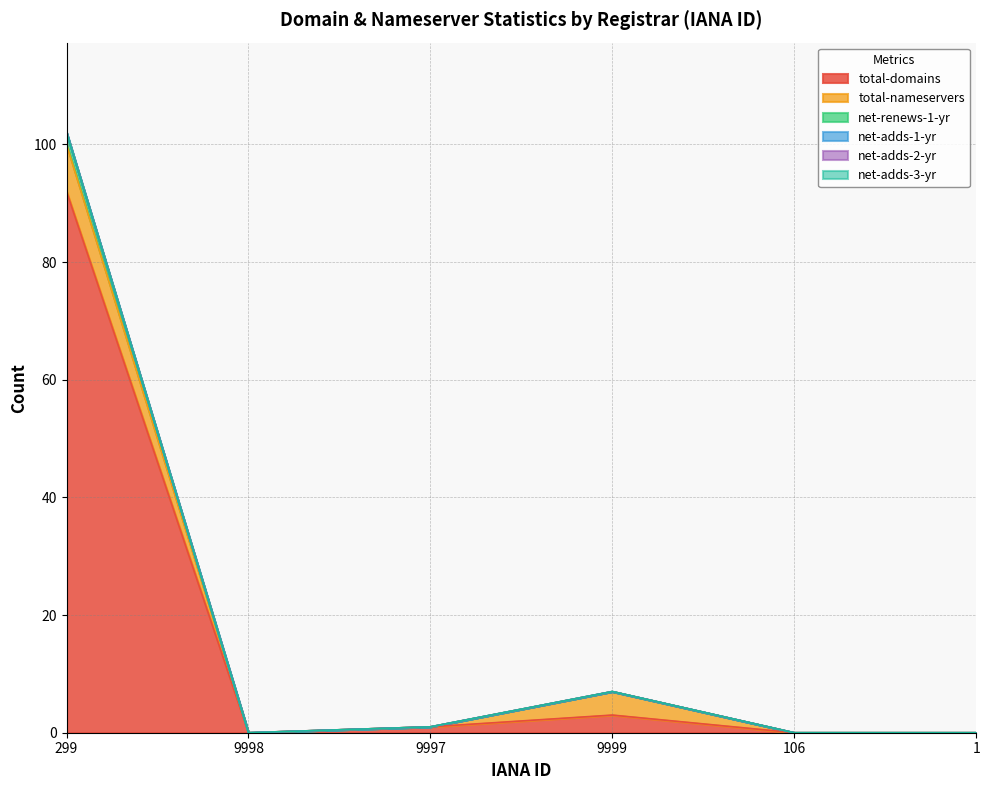

True or false: net-adds-1-yr and net-renews-1-yr cross at least once.

False